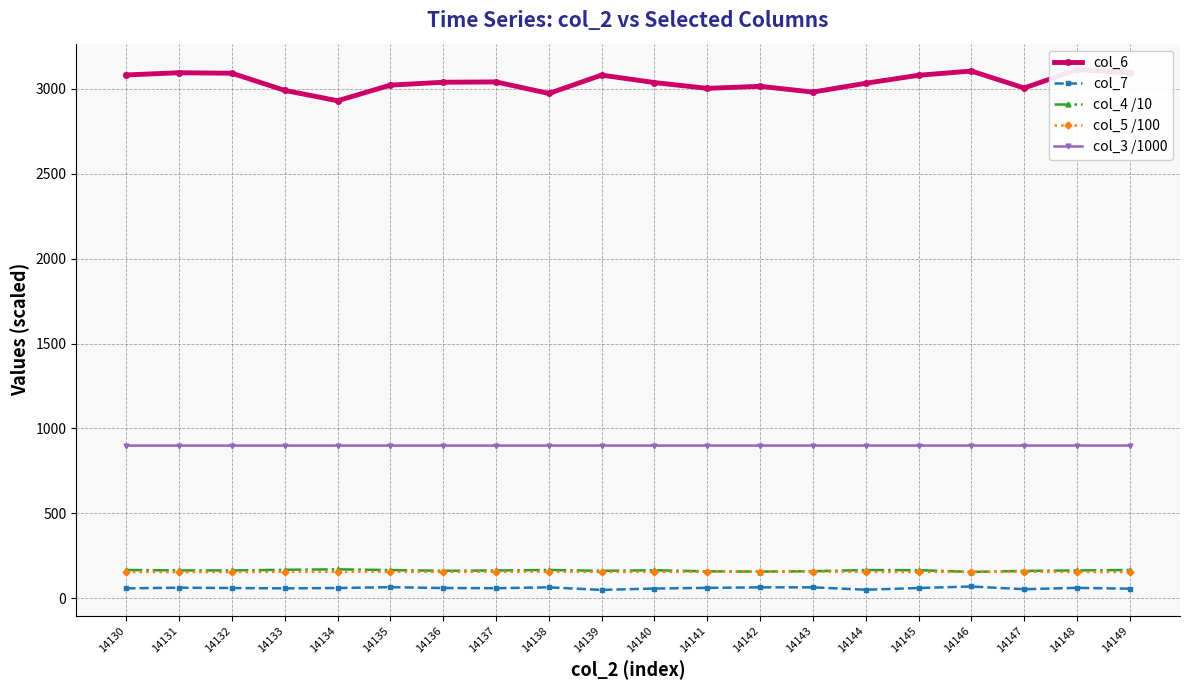

How many values in the col_4 /10 series exceed 163?

13